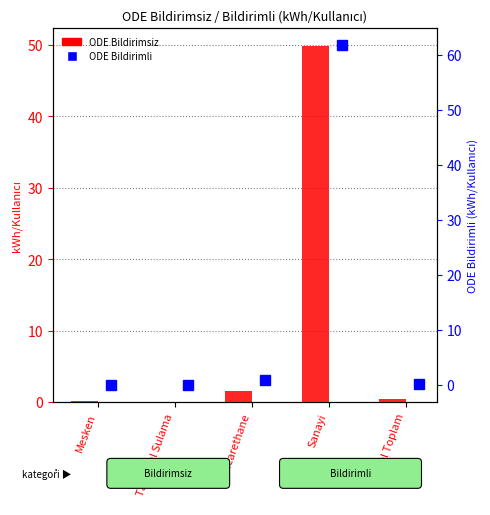

List the labels in order of ODE Bildirimsiz value, largest first.

Sanayi, Ticarethane, Genel Toplam, Mesken, Tarımsal Sulama